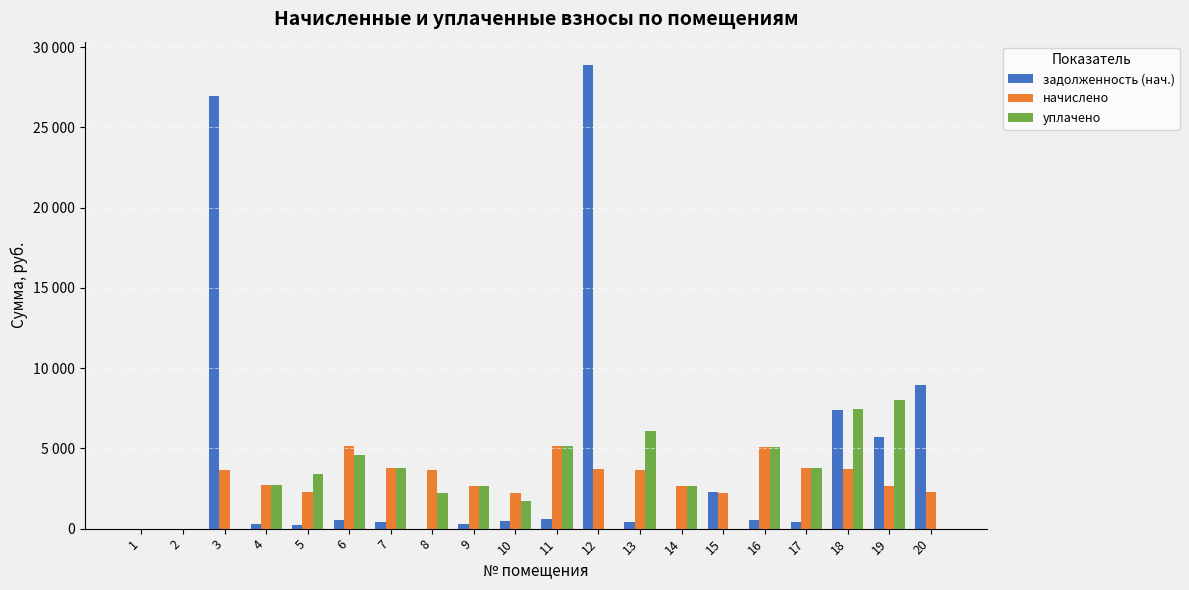

What are all the series names shown in the legend?

задолженность (нач.), начислено, уплачено